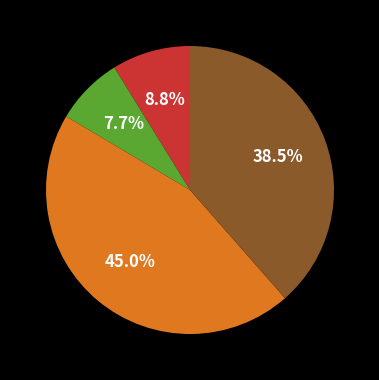

Does any single category account for the majority?

No